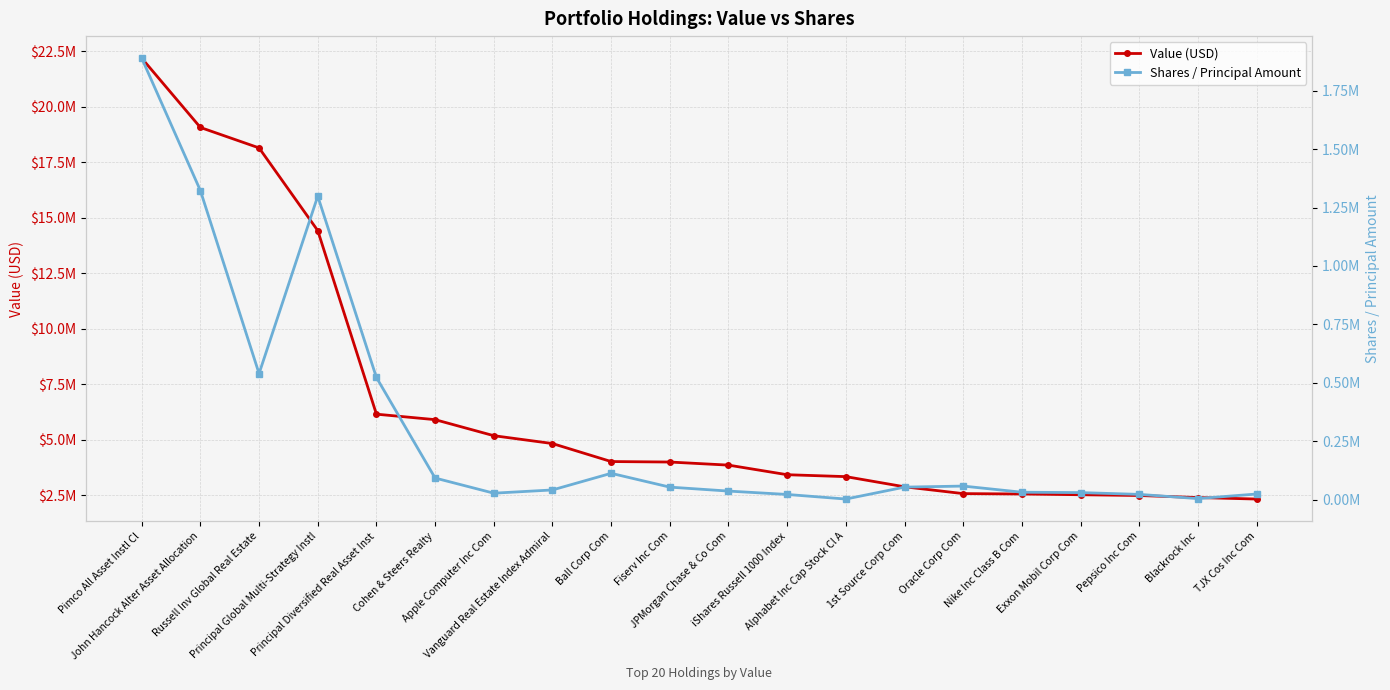

Which category has the lowest value in the Shares / Principal Amount series?

Alphabet Inc Cap Stock Cl A